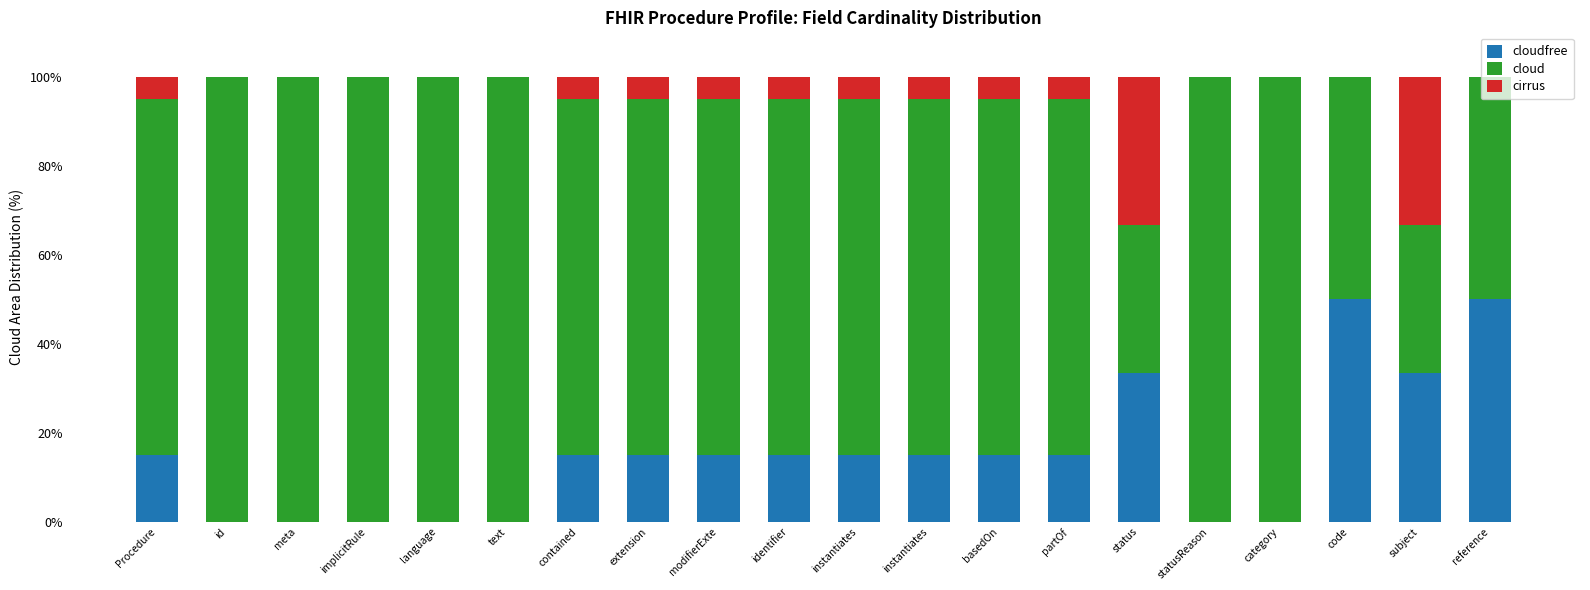

Count the number of data series in this chart.

3